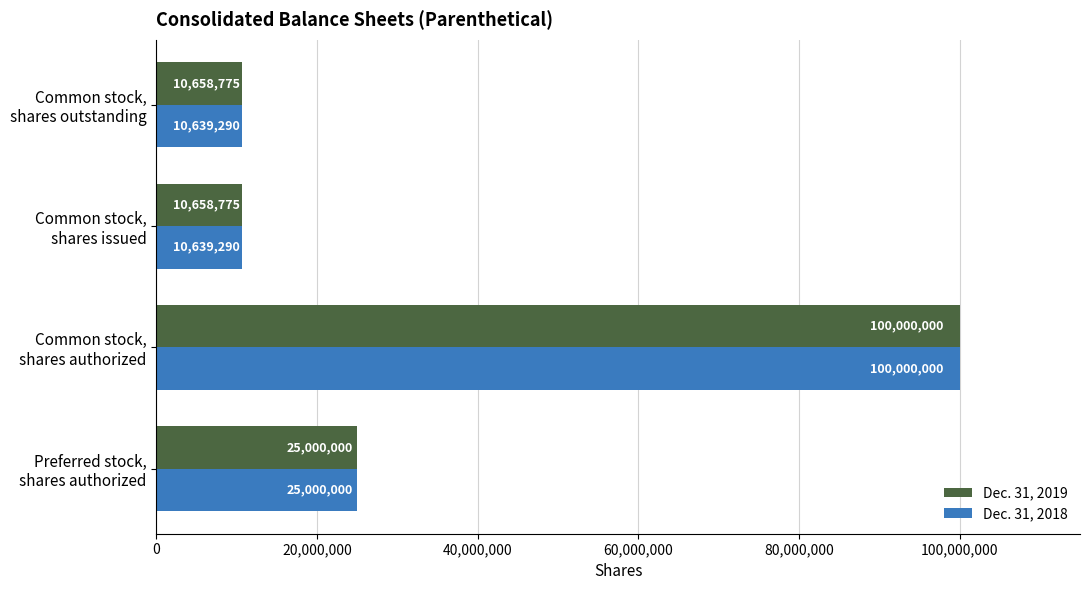

What is the difference between the maximum and minimum values in the Dec. 31, 2019 series?

89341225